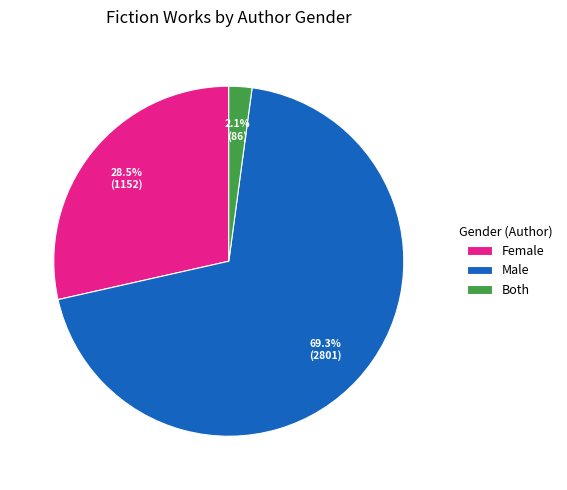

To the nearest percent, what is the difference between the largest and smallest slice percentages?

67%